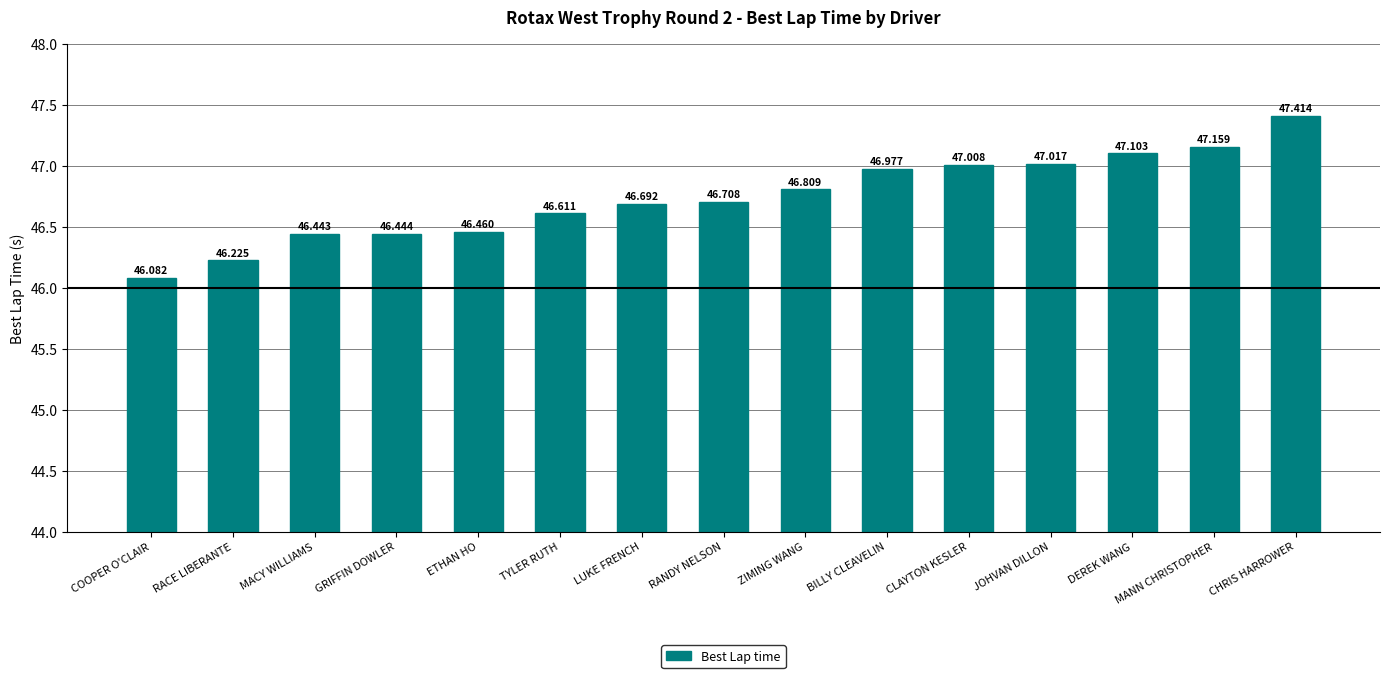

What is the sum of the values at RACE LIBERANTE and COOPER O'CLAIR?

92.3